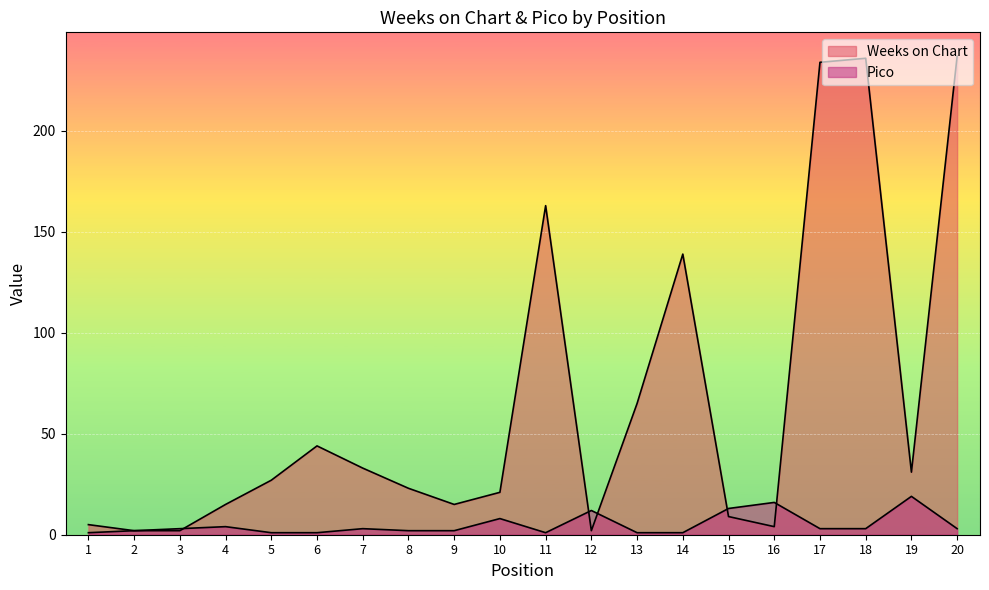

Where does the Weeks on Chart series first go above 27?

6